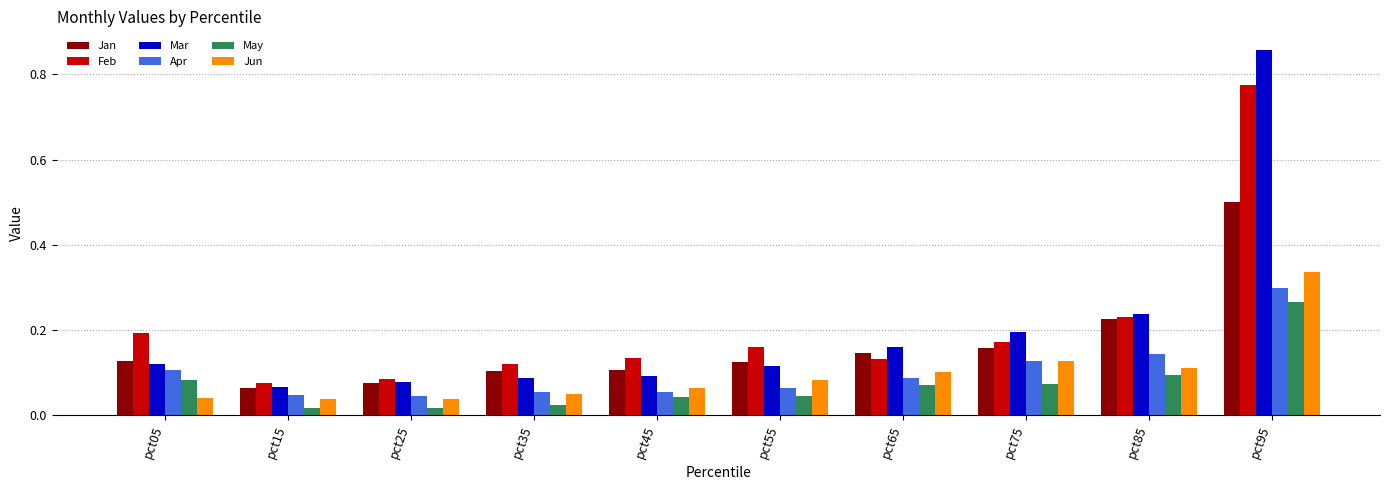

Which series has the largest range (max minus min)?

Mar